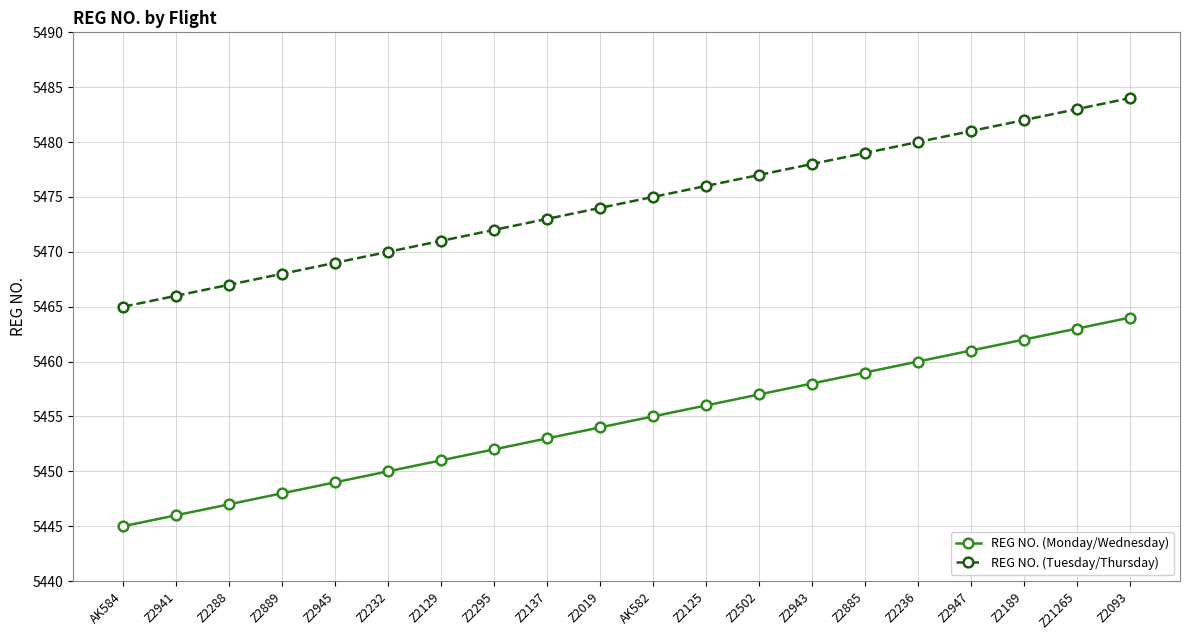

How many lines are shown in the chart?

2